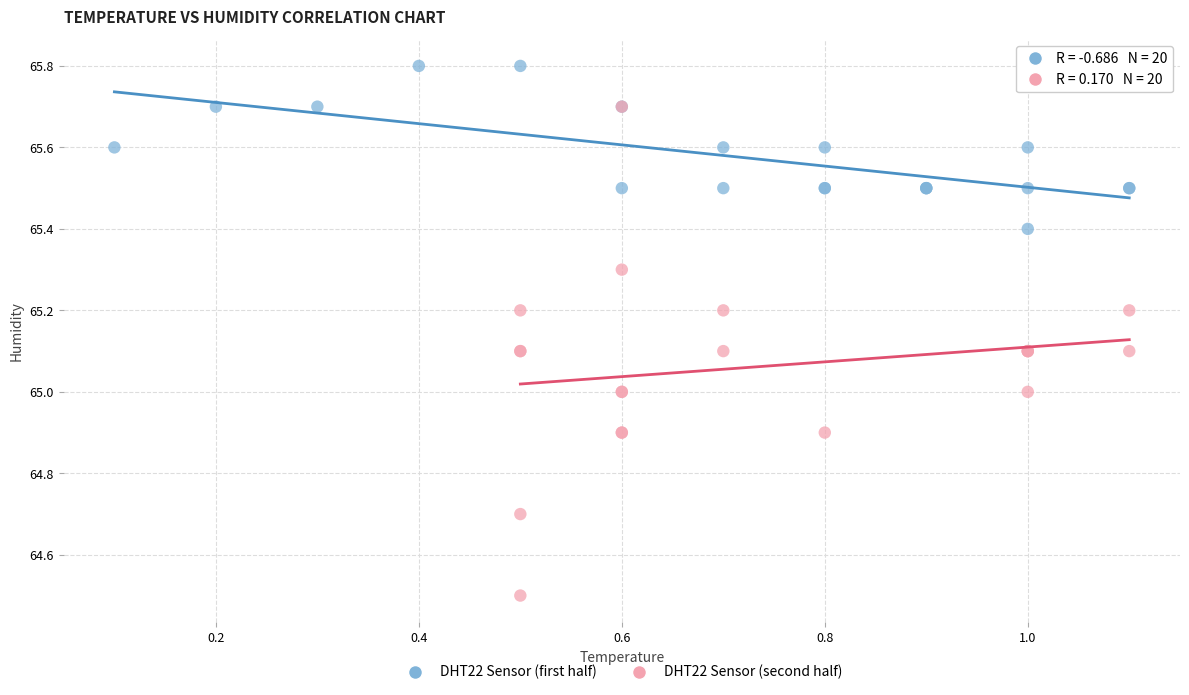

Which series reaches the maximum Y coordinate?

DHT22 Sensor (first half)